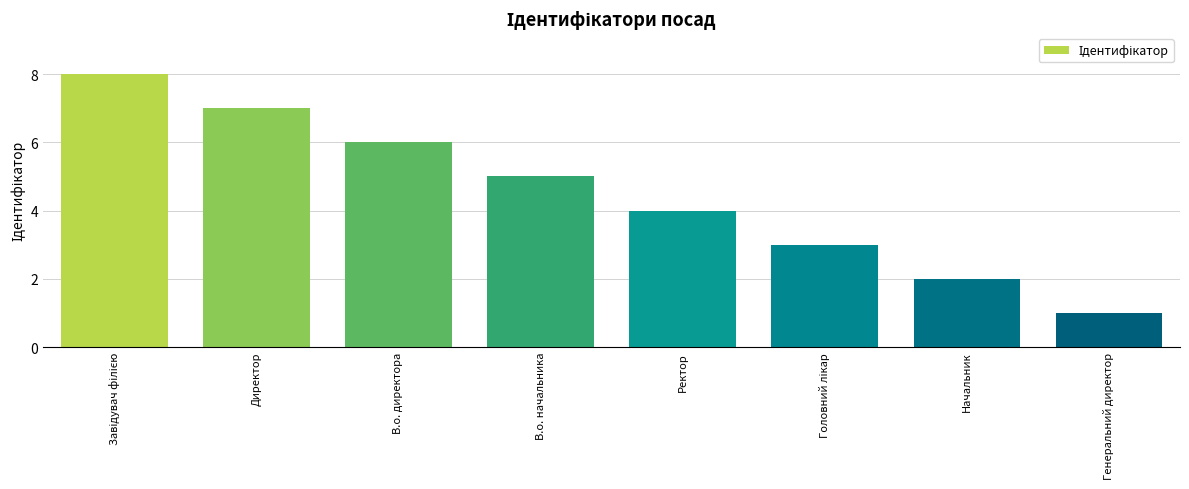

What is the difference between the second highest and minimum values?

6